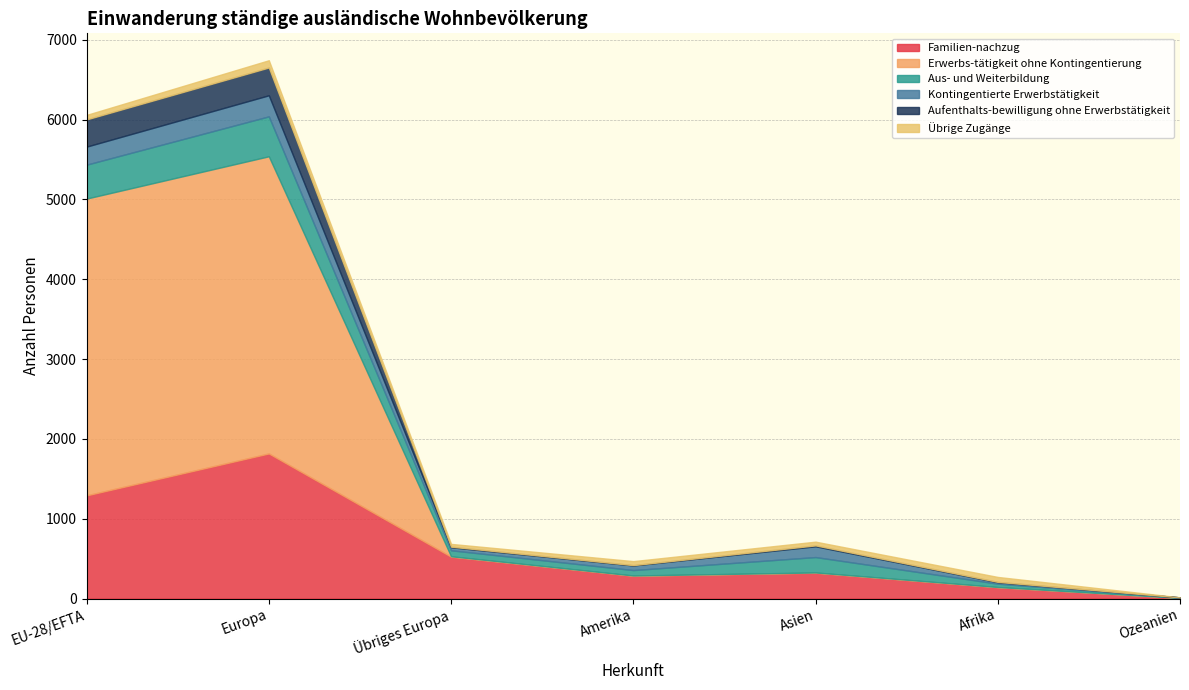

What is the highest value of the Kontingentierte Erwerbstätigkeit series?

264